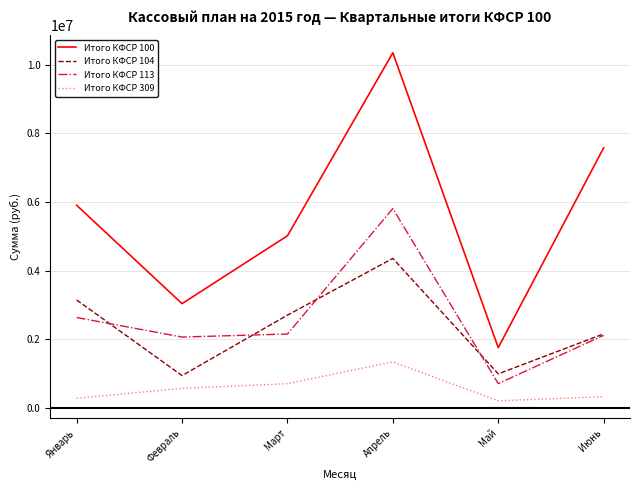

The value of Итого КФСР 113 at Май is 704170. True or false?

True